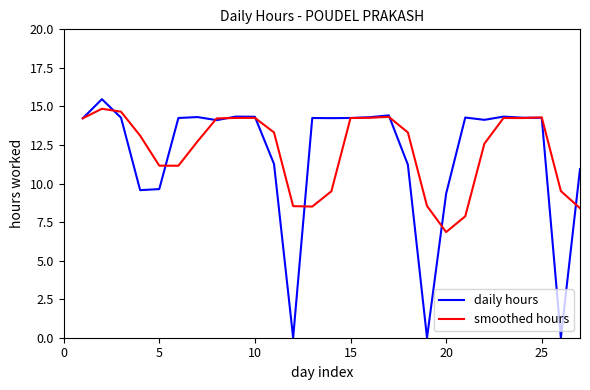

What is the maximum value shown in the chart?

15.5